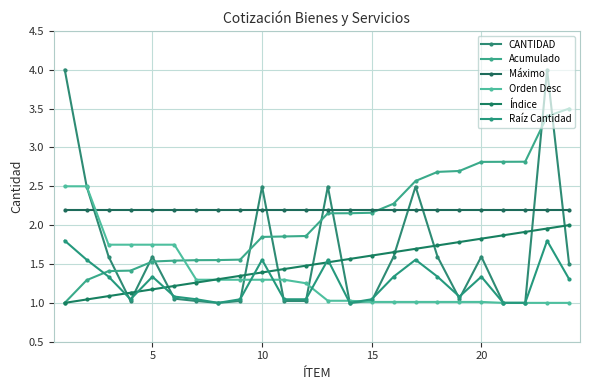

True or false: Orden Desc and CANTIDAD cross at least once.

True